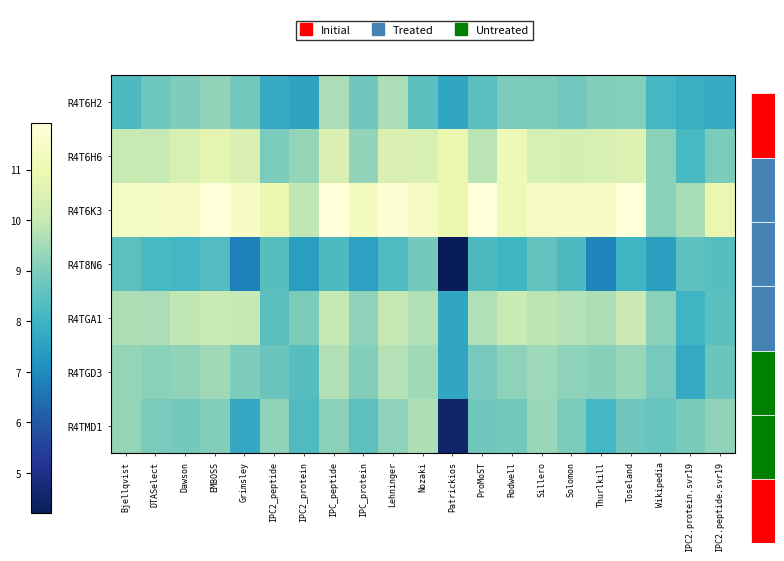

What is the total value across all series at DTASelect?

66.1